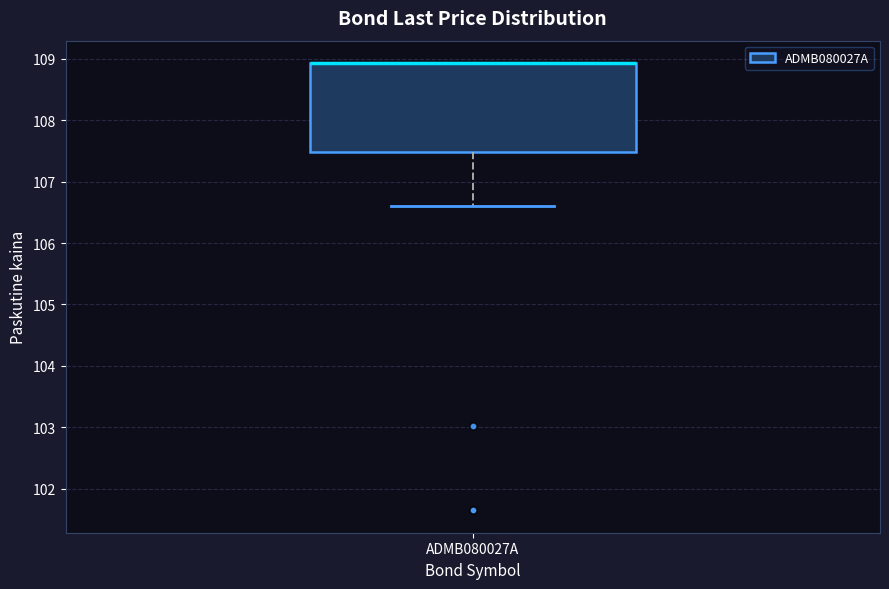

Read this box plot against the y-axis: the position of the median line, the range covered by the box, and the ends of both whiskers. The values are not printed on the chart, so give them approximately, as read against the axis.

median 108.9 (drawn on the box's upper edge), box 107.5 to 108.9, whiskers 106.6 to 108.9